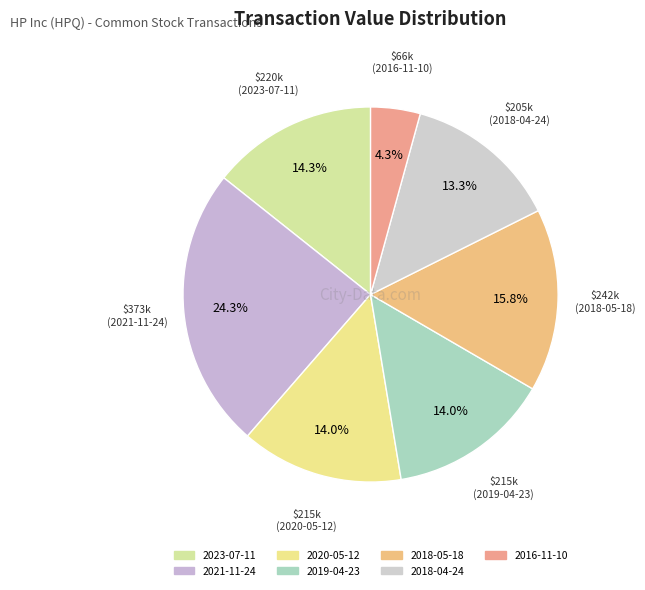

Does 2018-04-24 represent more than half of the total?

No